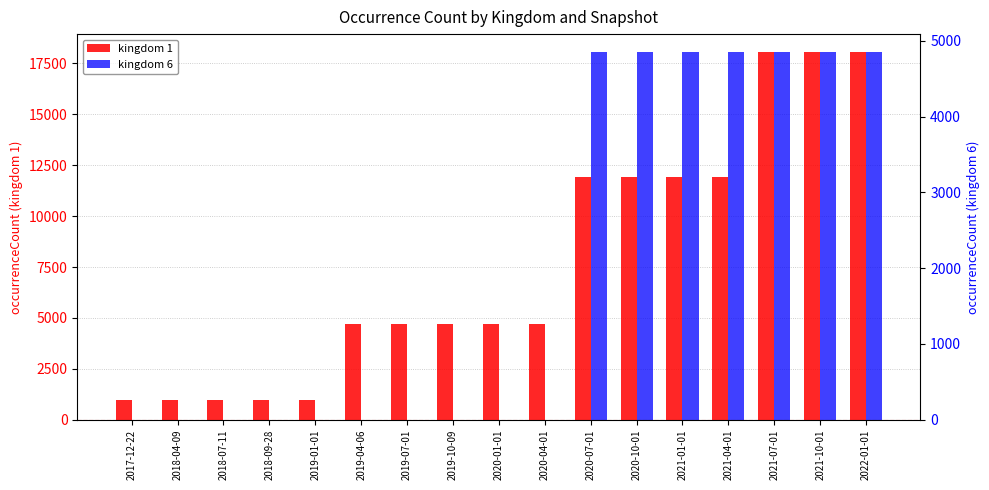

What is the difference between the highest and lowest values at 2017-12-22?

994